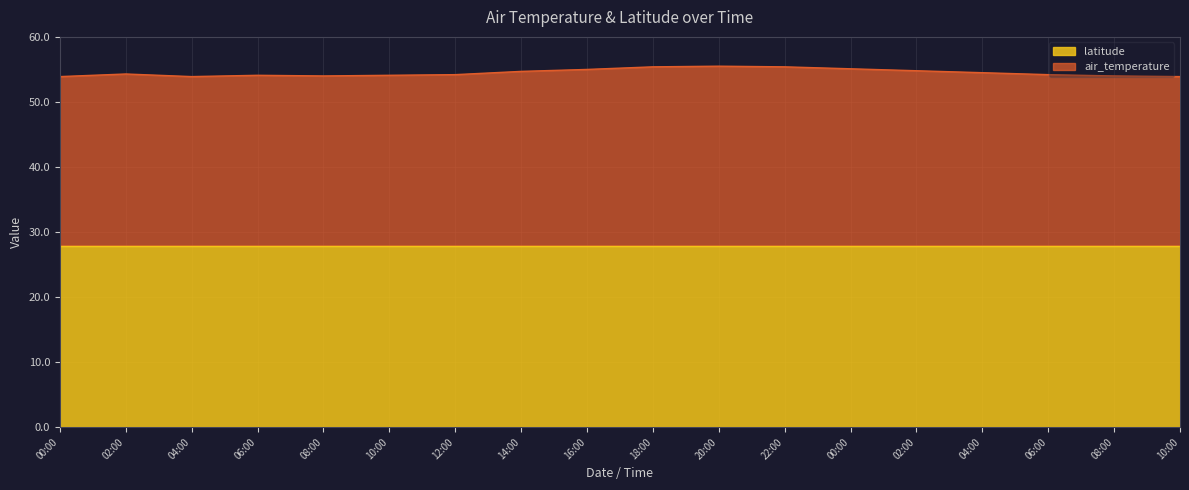

Is it true that the value at 08:00 is 54.0?

True